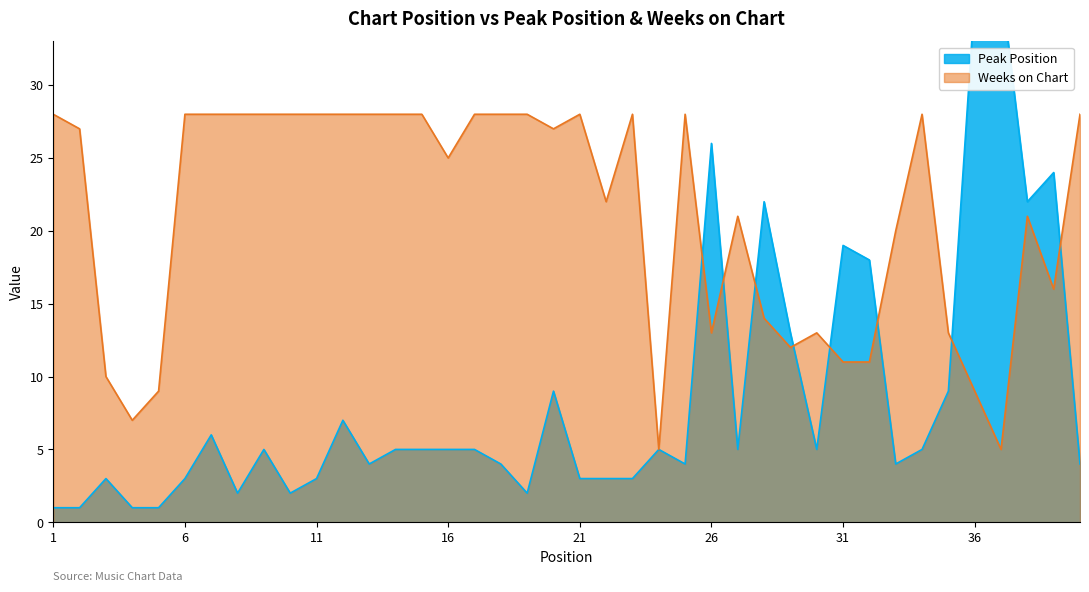

Reading right to left, extract all data points from this chart.

Peak Position: 4	24	22	37	36	9	5	4	18	19	5	13	22	5	26	4	5	3	3	3	9	2	4	5	5	5	5	4	7	3	2	5	2	6	3	1	1	3	1	1
Weeks on Chart: 28	16	21	5	9	13	28	20	11	11	13	12	14	21	13	28	5	28	22	28	27	28	28	28	25	28	28	28	28	28	28	28	28	28	28	9	7	10	27	28